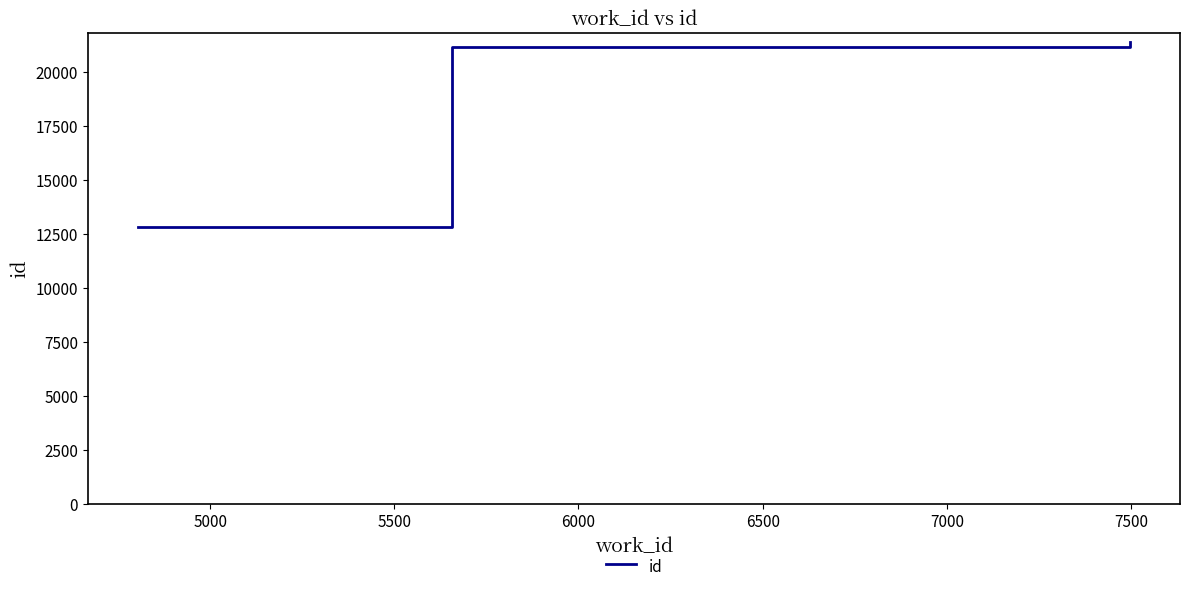

What is the maximum value shown in the chart?

21373